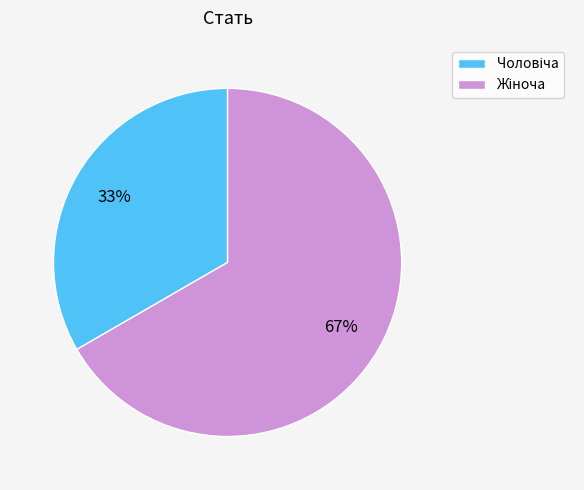

Does any single category account for the majority?

Yes